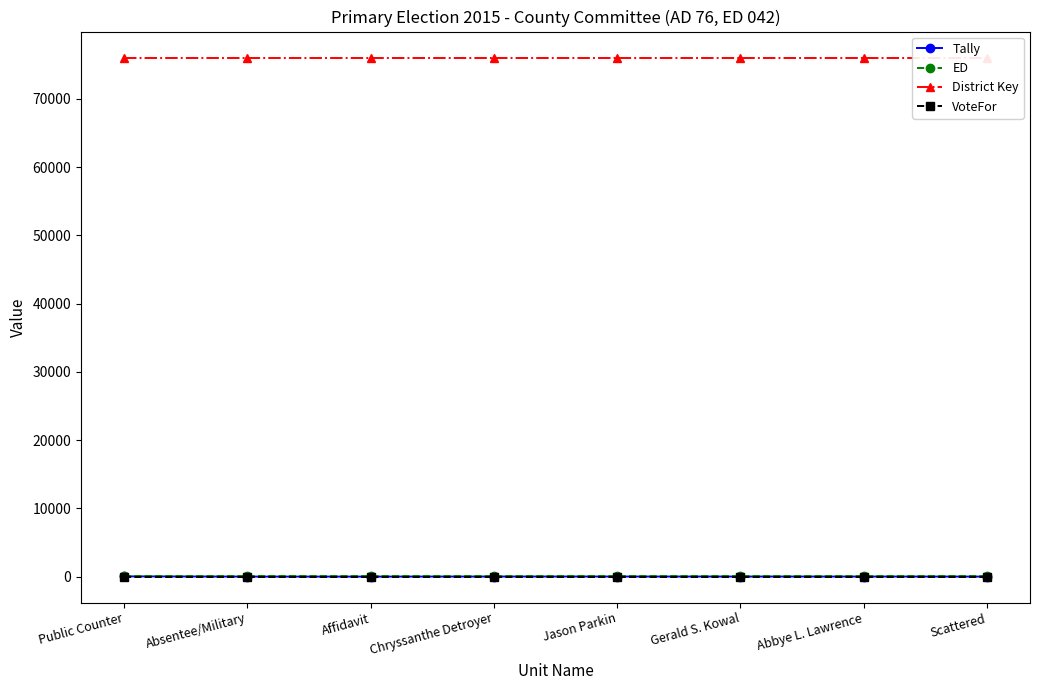

At Scattered, list the series in order from largest to smallest.

District Key, ED, VoteFor, Tally